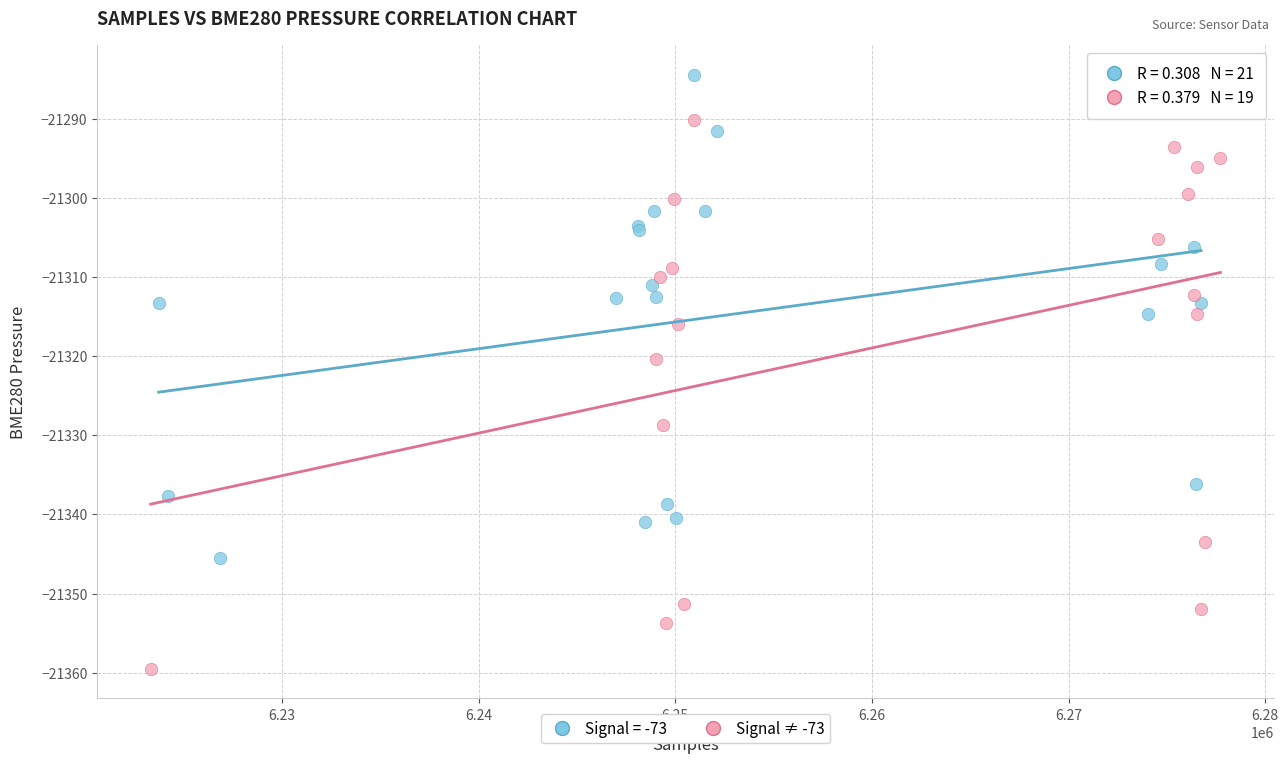

Which series contains the highest Y value?

Signal = -73